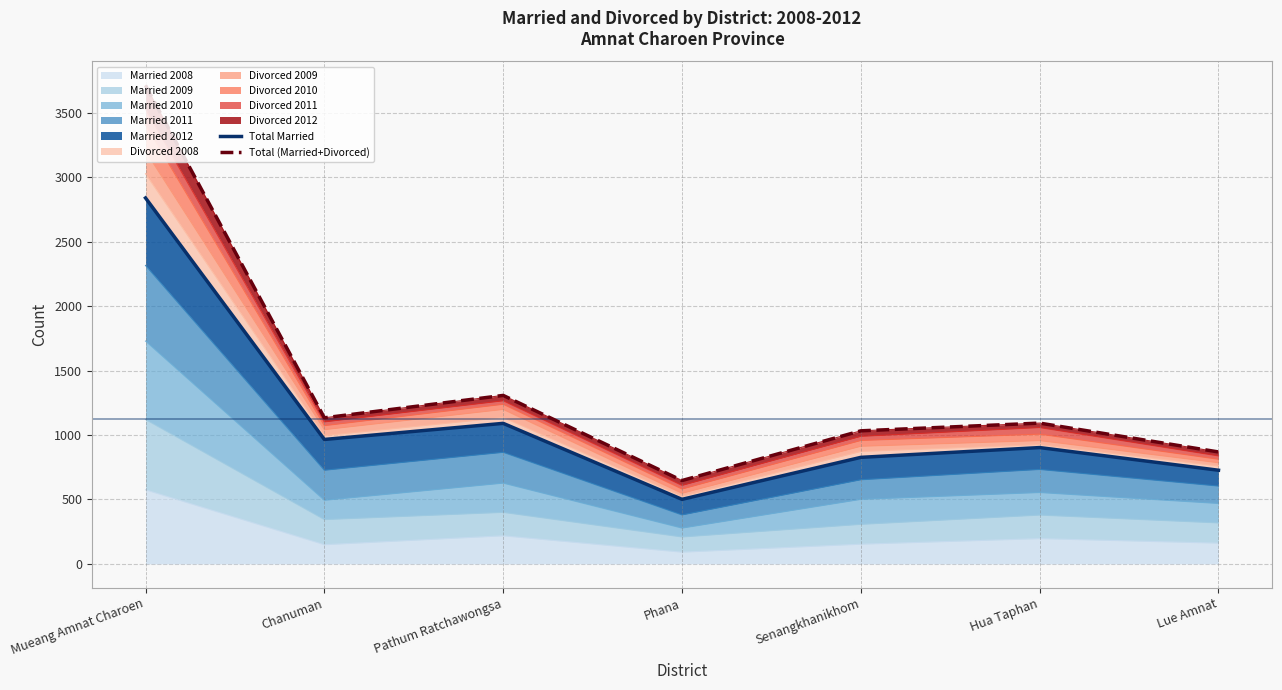

What is the label of the 4th point from the right?

Phana